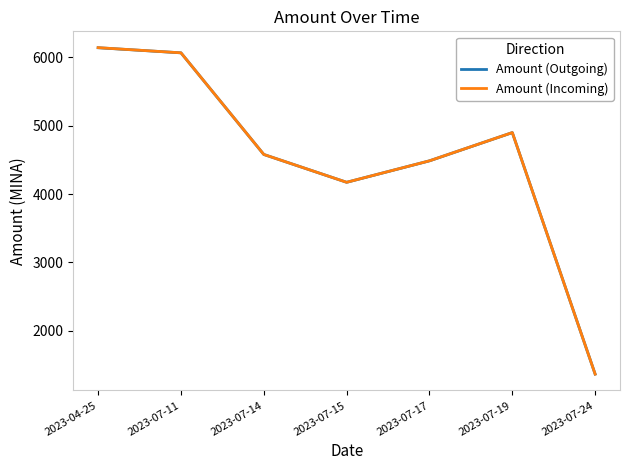

Which series has the widest spread of values?

Amount (Incoming)